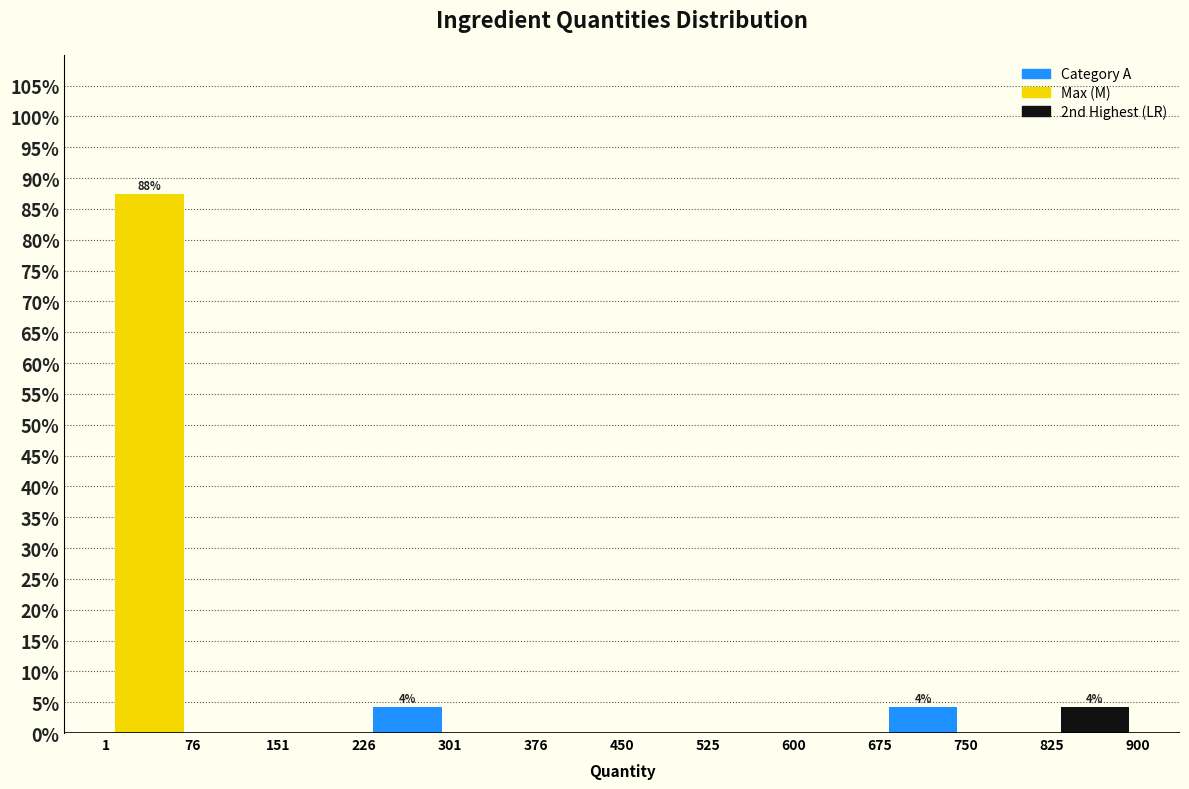

Which range on the x-axis has the tallest bar?

1 to 76